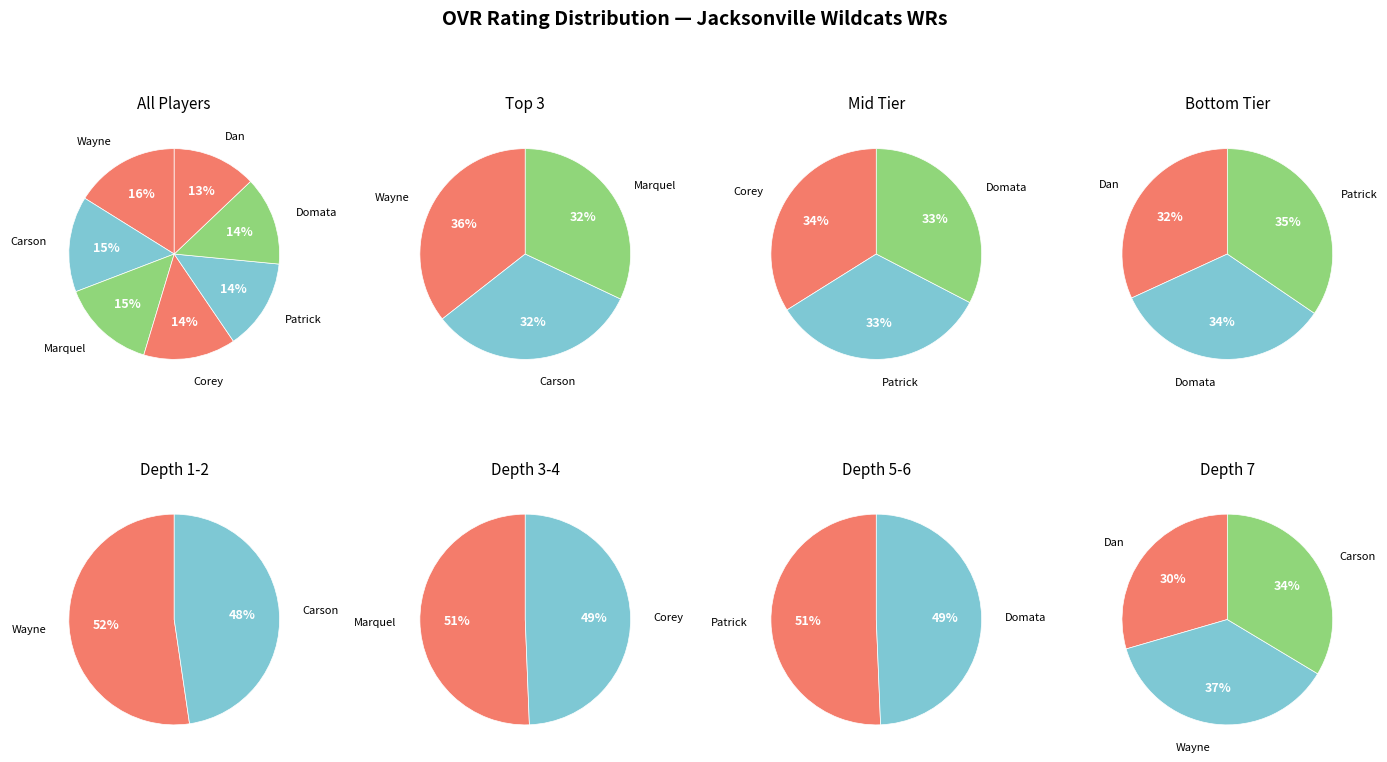

Is Marquel the majority of the pie?

No